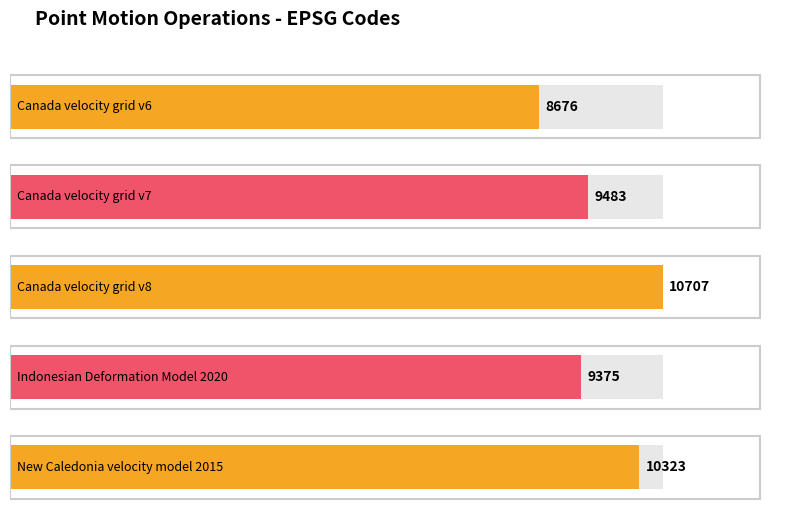

What position from the left is Canada velocity grid v8?

3